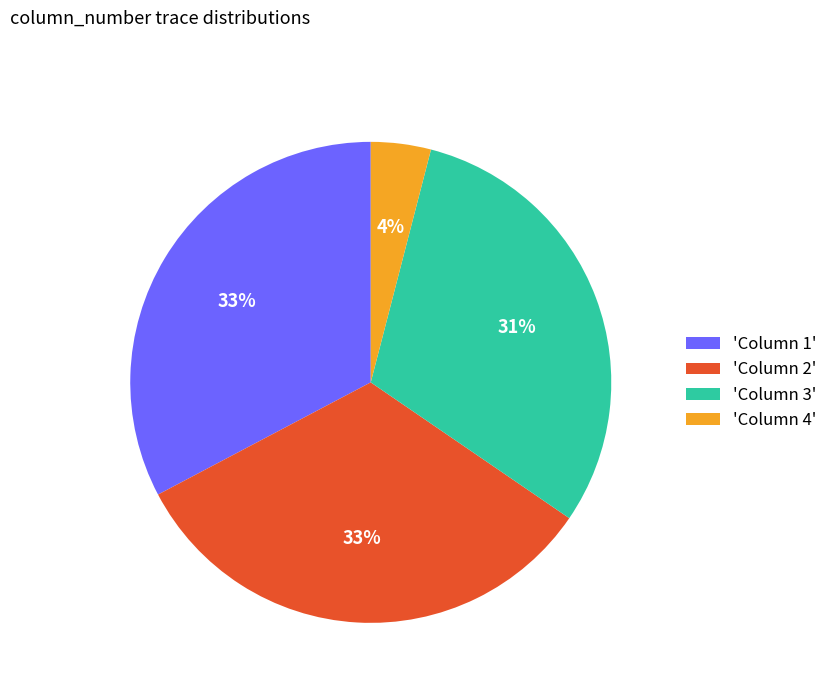

To the nearest percent, what percentage of the pie is 'Column 4'?

4%